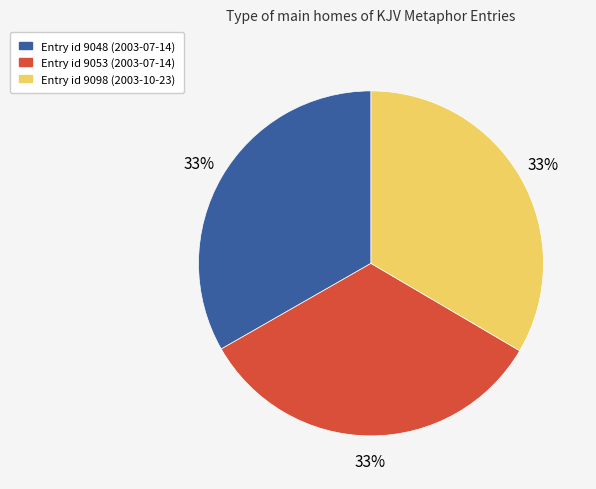

Is there a majority slice in this chart?

No